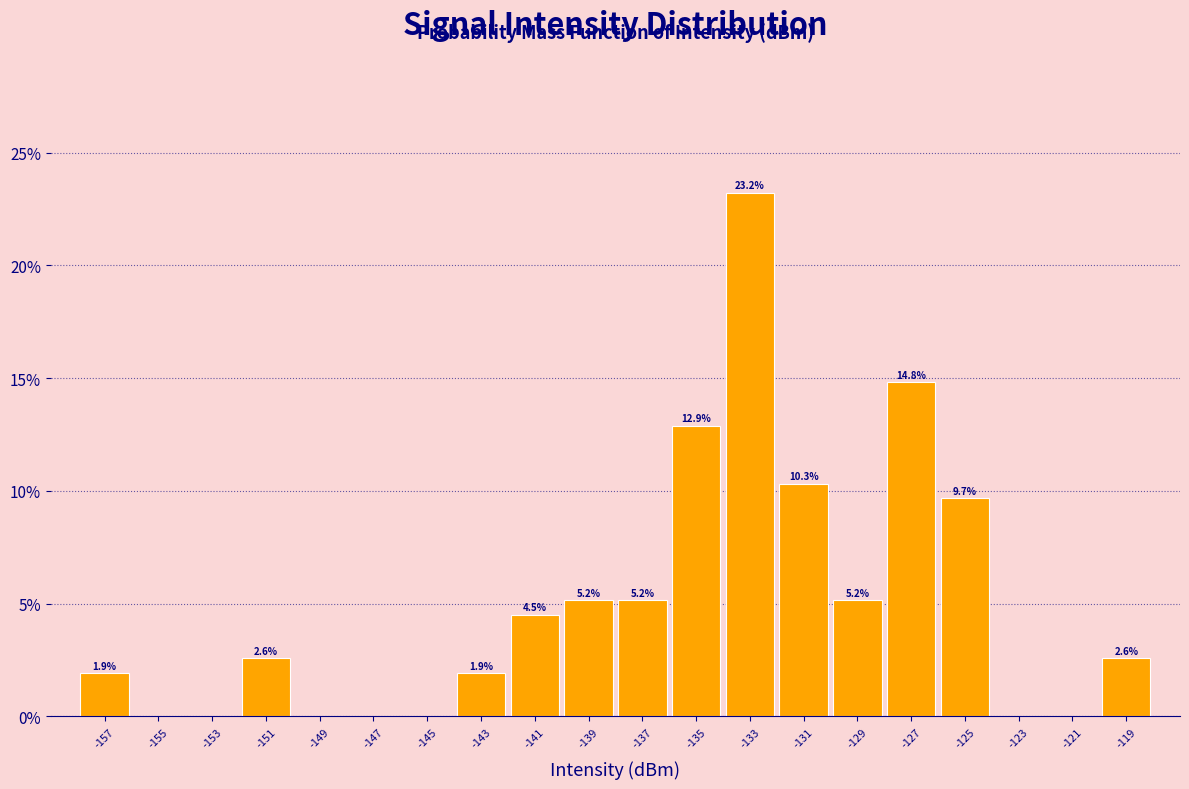

Which range on the x-axis has the tallest bar?

-134 to -132